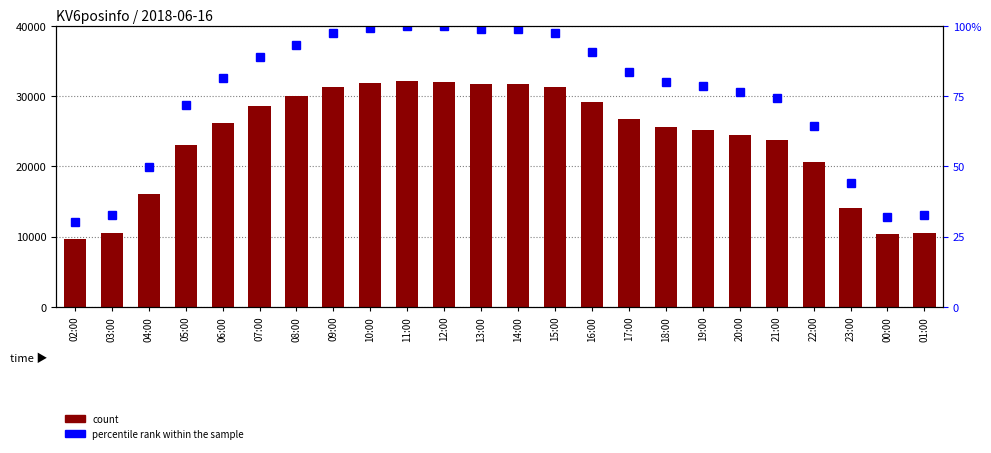

What are all the series names shown in the legend?

count, percentile rank within the sample